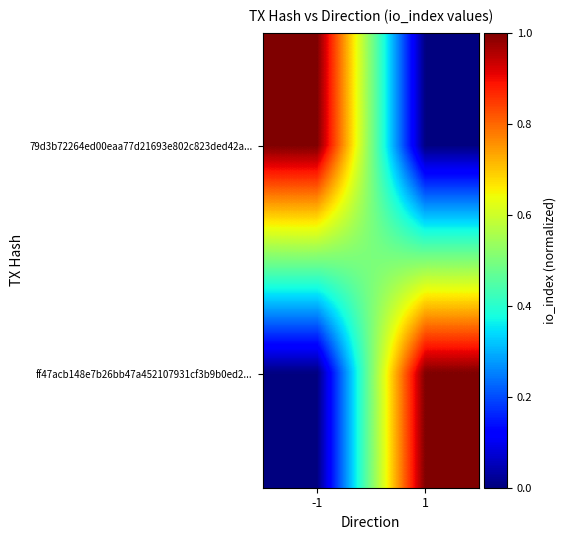

At how many categories does at least one series exceed 0?

2